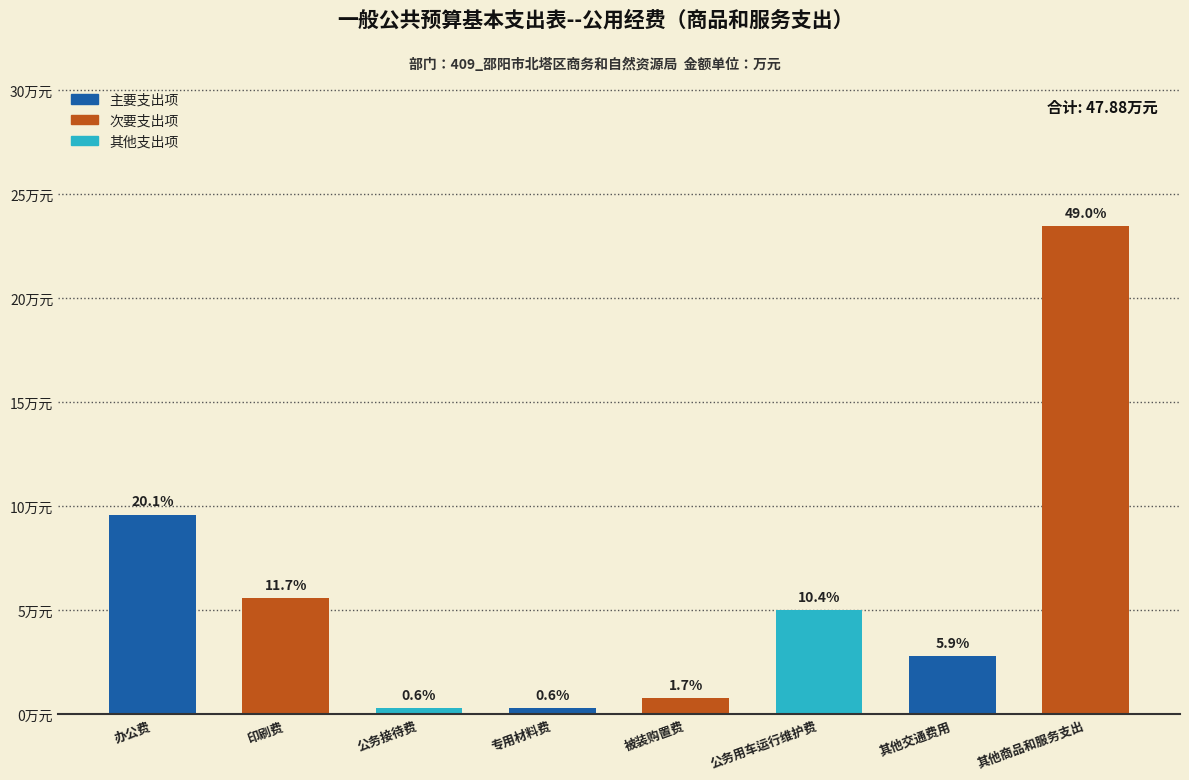

What is the sum of the values at 公务接待费 and 专用材料费?

0.6